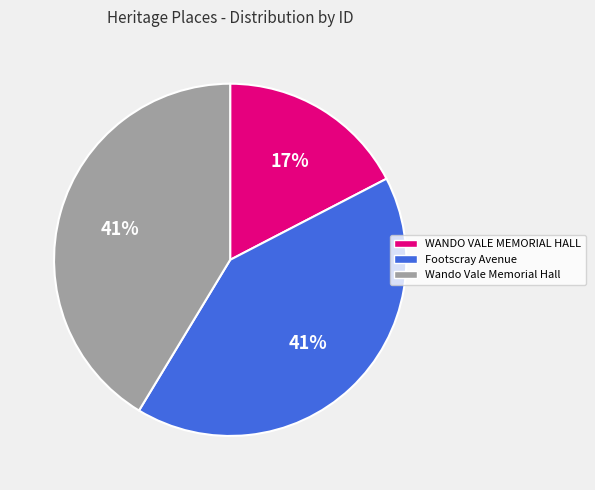

Does any single category account for the majority?

No